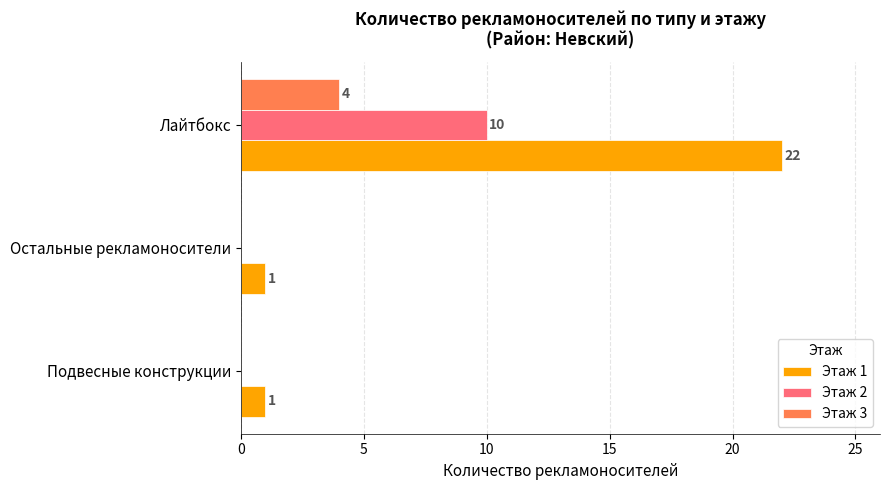

Count the number of data series in this chart.

3